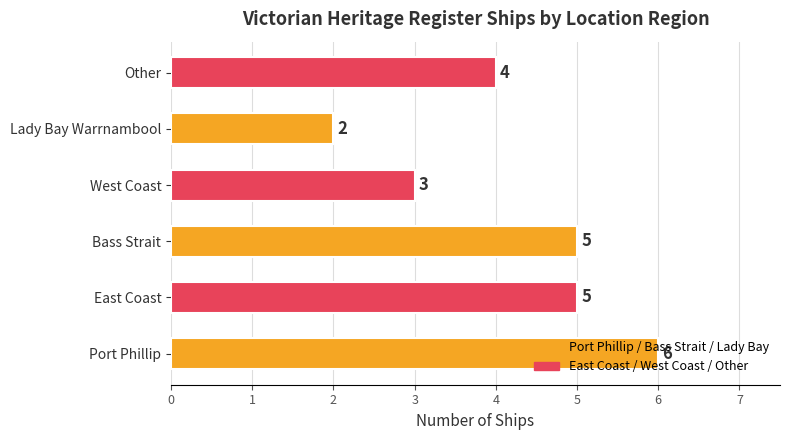

How many values are between 3 and 5?

4